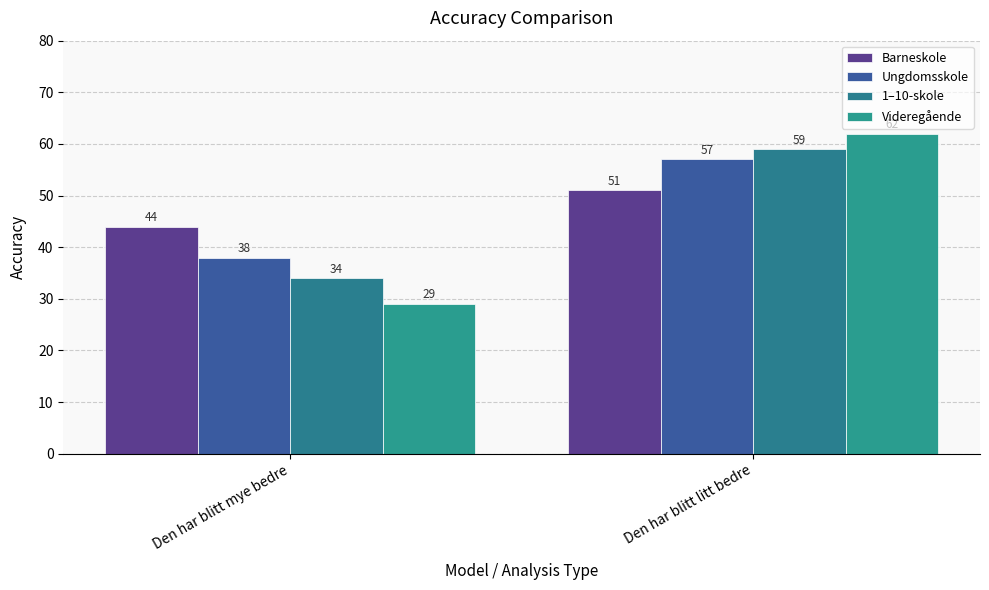

What is the label of the 2nd bar from the right?

Den har blitt mye bedre